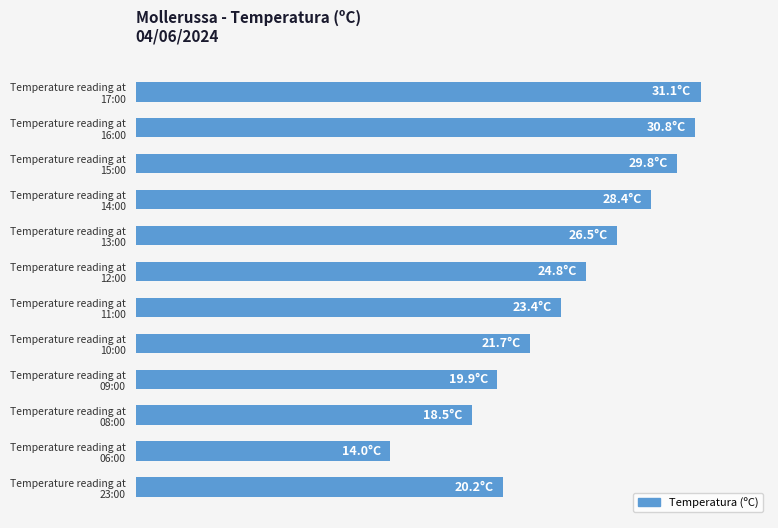

What is the greatest value displayed?

31.1